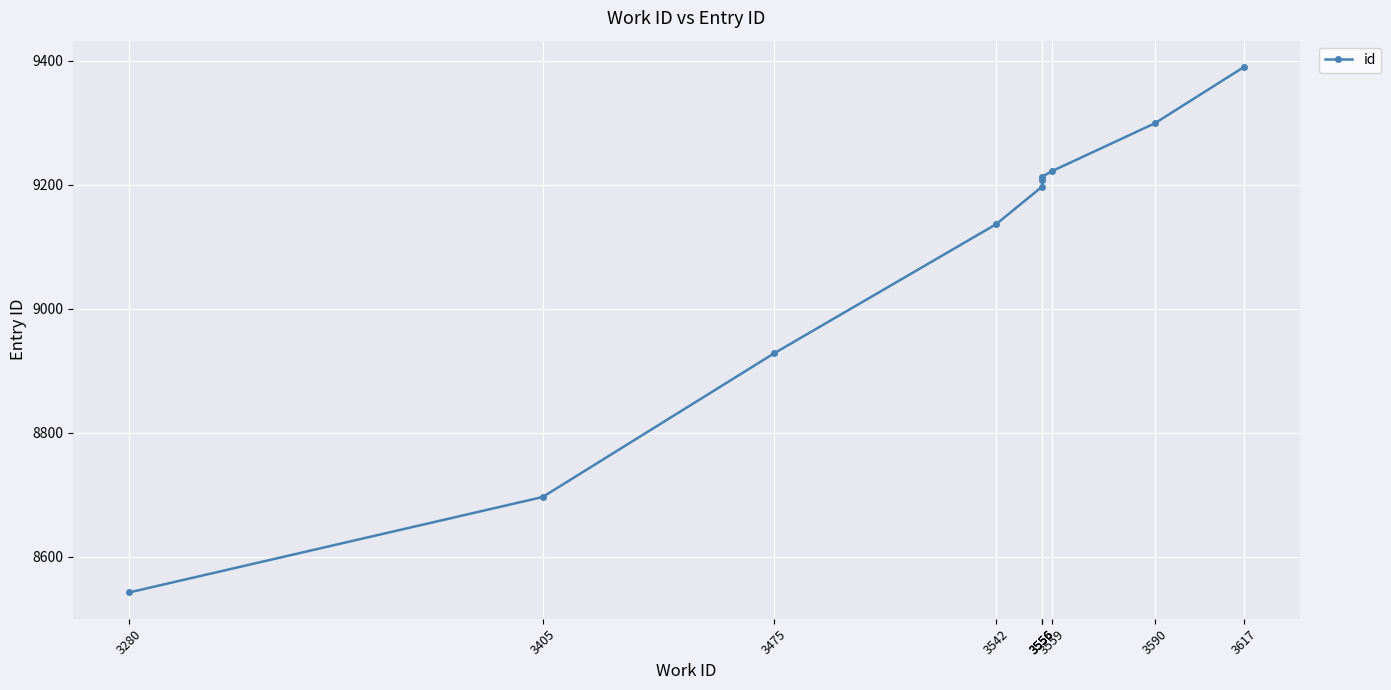

Reading left to right, what are all the values shown in this chart?

3280=8542	3405=8696	3475=8928	3542=9136	3556=9197	3556=9208	3556=9213	3559=9222	3590=9299	3617=9390